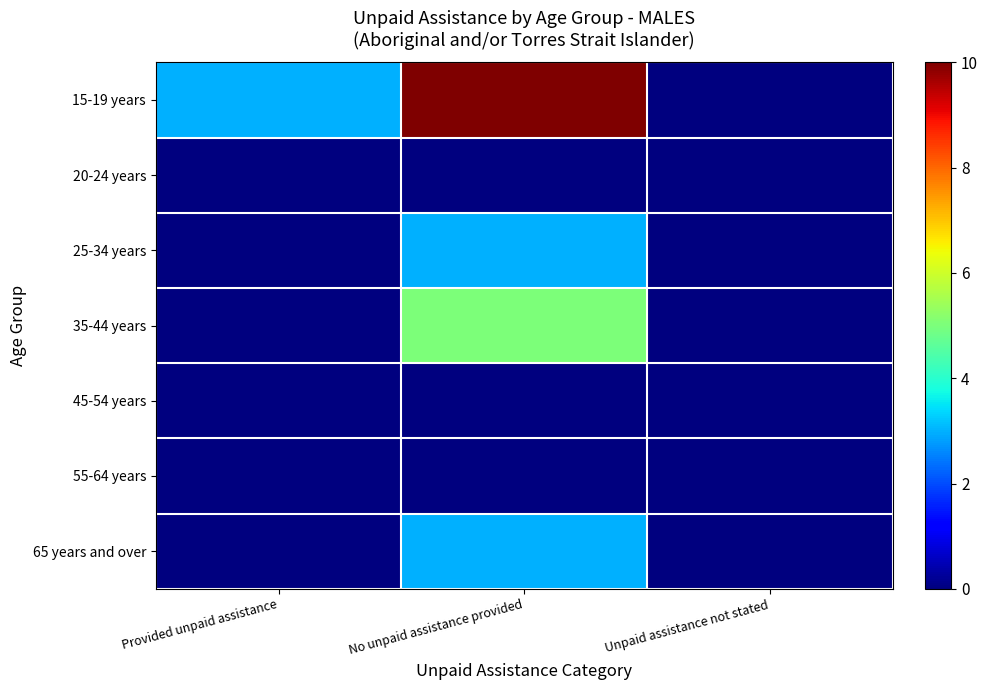

What is the difference between the highest and lowest values at No unpaid assistance provided?

10